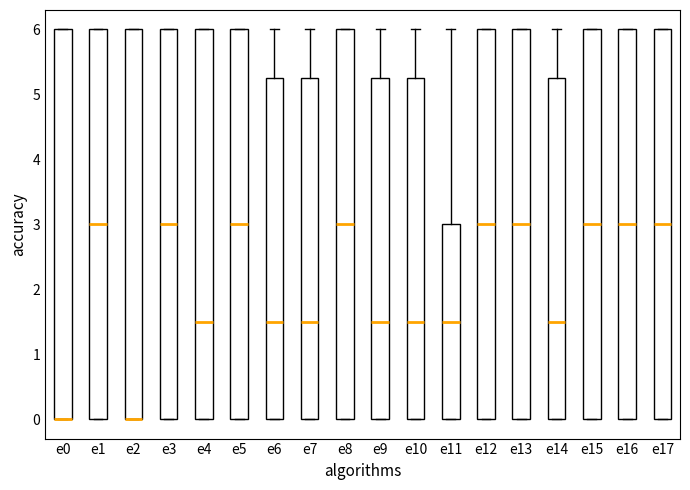

Reading left to right, transcribe this box plot: for each box, give where its median line is, the range the box spans, and where its two whiskers end, as read against the y-axis. The values are not printed on the chart, so give them approximately, as read against the axis.

e0: median 0.0 (drawn on the box's lower edge), box 0.0 to 6.0, whiskers 0.0 to 6.0
e1: median 3.0, box 0.0 to 6.0, whiskers 0.0 to 6.0
e2: median 0.0 (drawn on the box's lower edge), box 0.0 to 6.0, whiskers 0.0 to 6.0
e3: median 3.0, box 0.0 to 6.0, whiskers 0.0 to 6.0
e4: median 1.5, box 0.0 to 6.0, whiskers 0.0 to 6.0
e5: median 3.0, box 0.0 to 6.0, whiskers 0.0 to 6.0
e6: median 1.5, box 0.0 to 5.3, whiskers 0.0 to 6.0
e7: median 1.5, box 0.0 to 5.3, whiskers 0.0 to 6.0
e8: median 3.0, box 0.0 to 6.0, whiskers 0.0 to 6.0
e9: median 1.5, box 0.0 to 5.3, whiskers 0.0 to 6.0
e10: median 1.5, box 0.0 to 5.3, whiskers 0.0 to 6.0
e11: median 1.5, box 0.0 to 3.0, whiskers 0.0 to 6.0
e12: median 3.0, box 0.0 to 6.0, whiskers 0.0 to 6.0
e13: median 3.0, box 0.0 to 6.0, whiskers 0.0 to 6.0
e14: median 1.5, box 0.0 to 5.3, whiskers 0.0 to 6.0
e15: median 3.0, box 0.0 to 6.0, whiskers 0.0 to 6.0
e16: median 3.0, box 0.0 to 6.0, whiskers 0.0 to 6.0
e17: median 3.0, box 0.0 to 6.0, whiskers 0.0 to 6.0